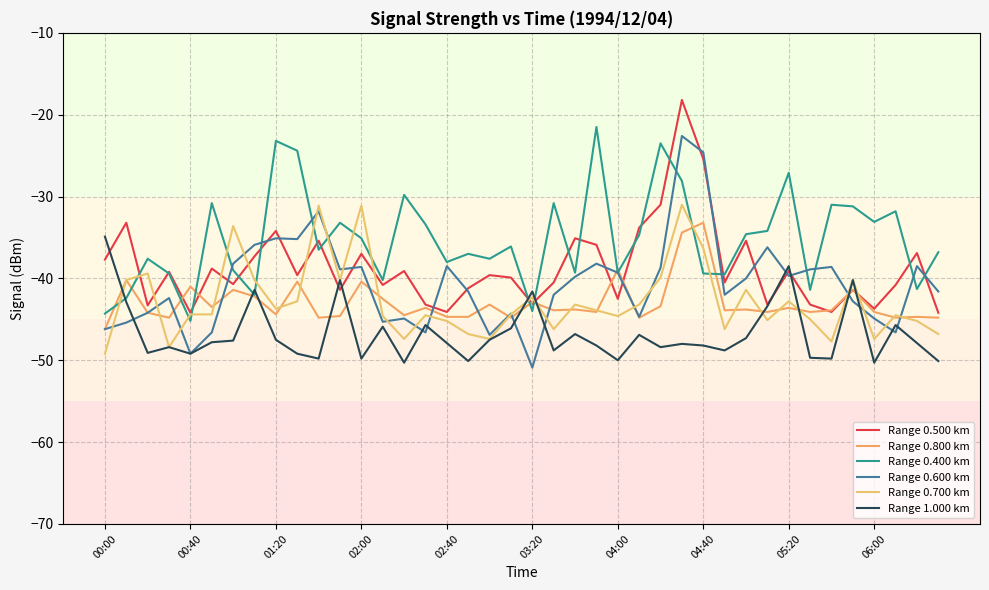

What is the difference between the maximum and minimum values in the Range 0.700 km series?

18.2